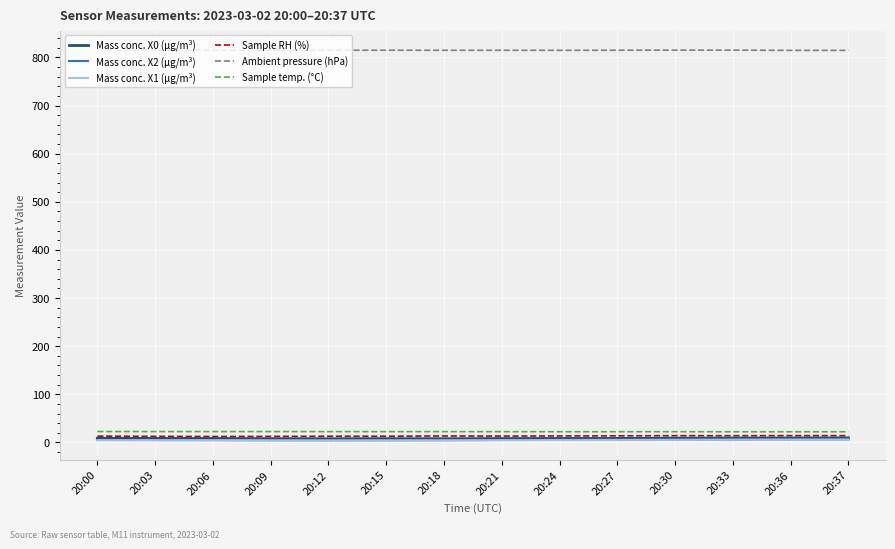

Which series has the largest total across all categories?

Ambient pressure (hPa)